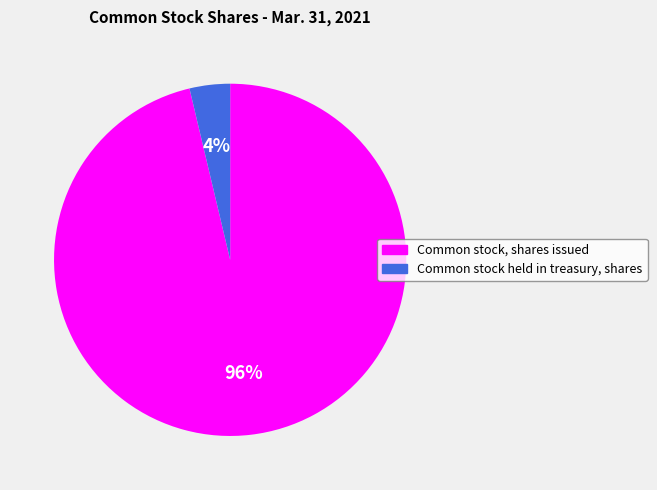

Is the sum of Common stock, shares issued and Common stock held in treasury, shares greater than half?

Yes